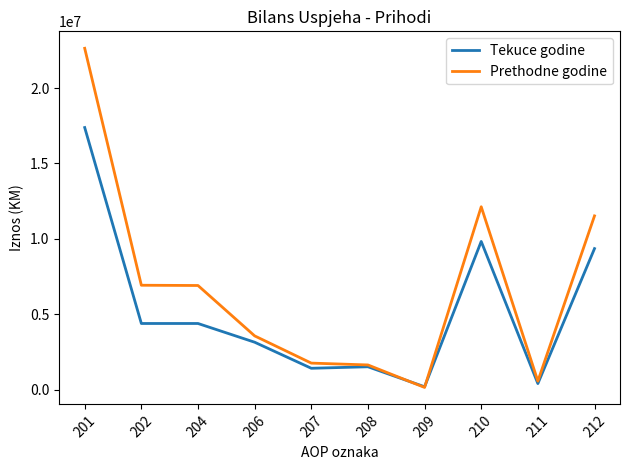

Where is Prethodne godine nearest to the value 11396115?

212